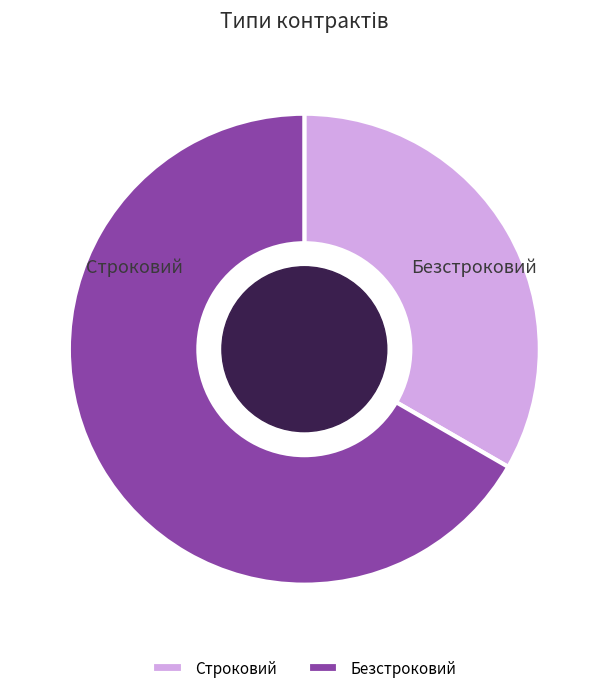

What is the ratio of the value at Безстроковий to the value at Строковий?

2.0